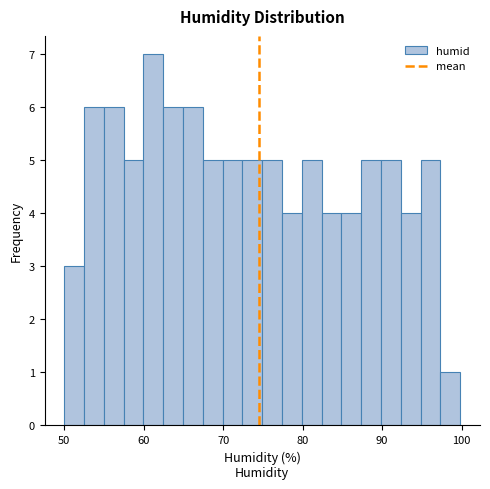

Around what value on the x-axis is the tallest bar? Give the approximate position of its centre, as read against the axis.

61